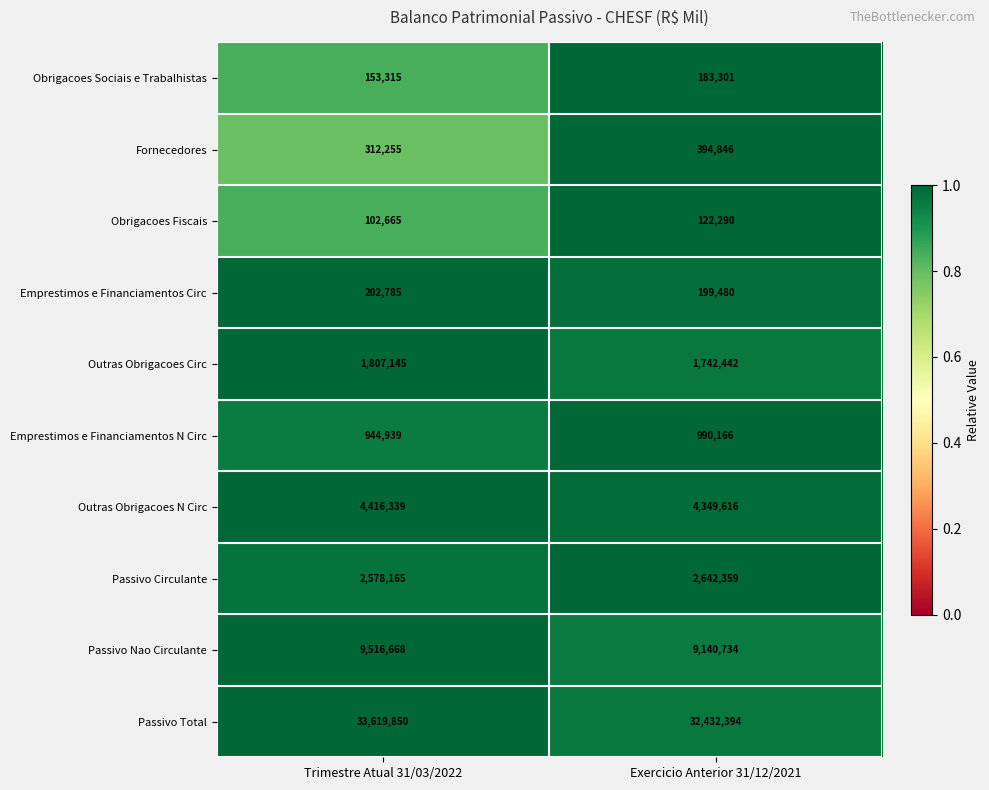

What is the sum of all Passivo Total values?

66052244